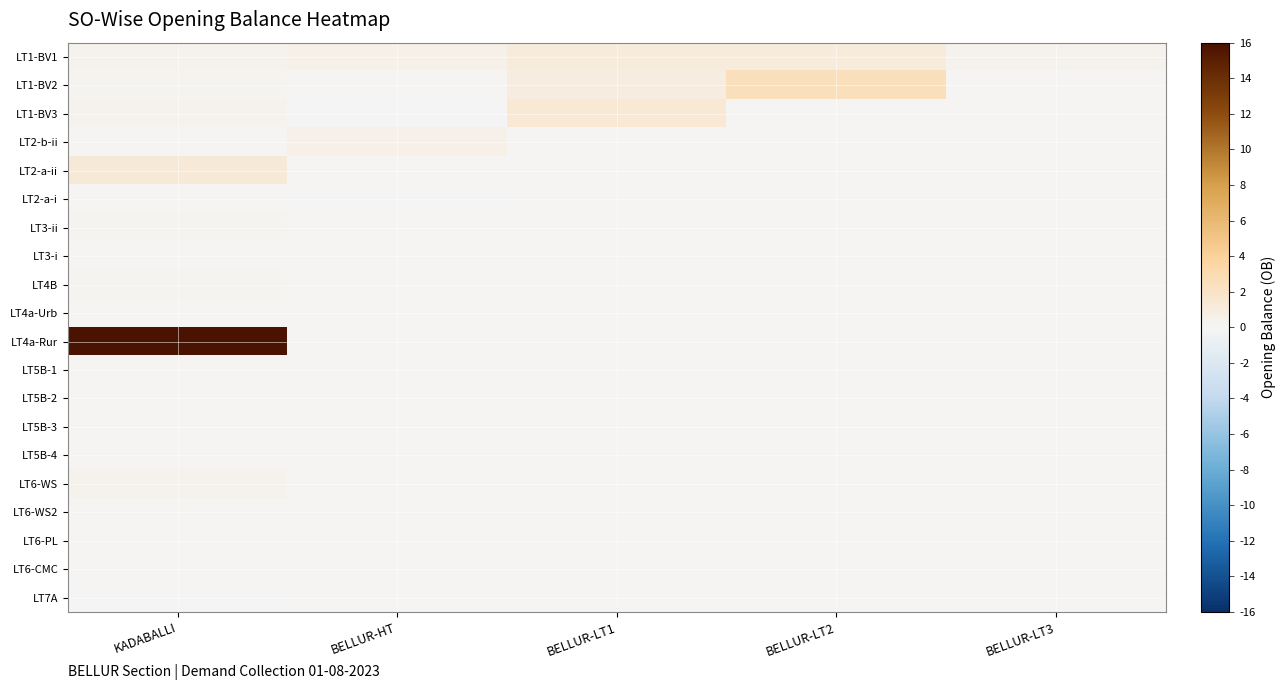

What is the greatest value displayed?

16.0